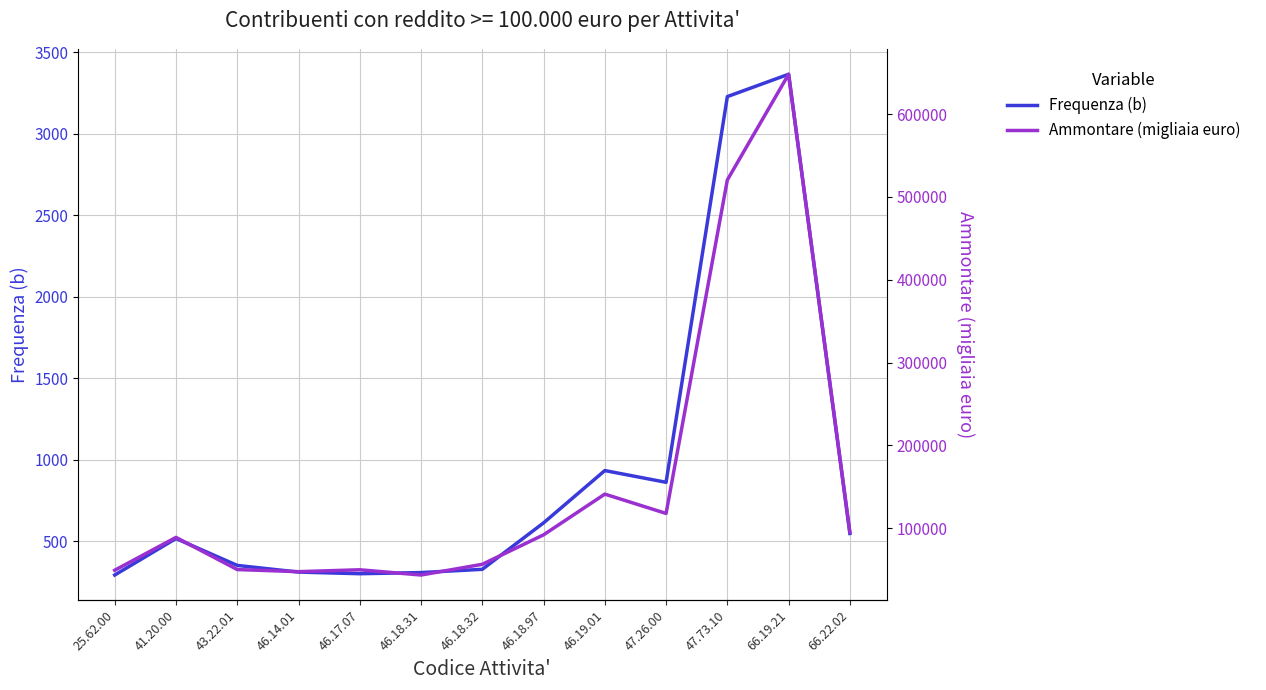

Is it true that Ammontare (migliaia euro) equals 23787 at 46.18.32?

False